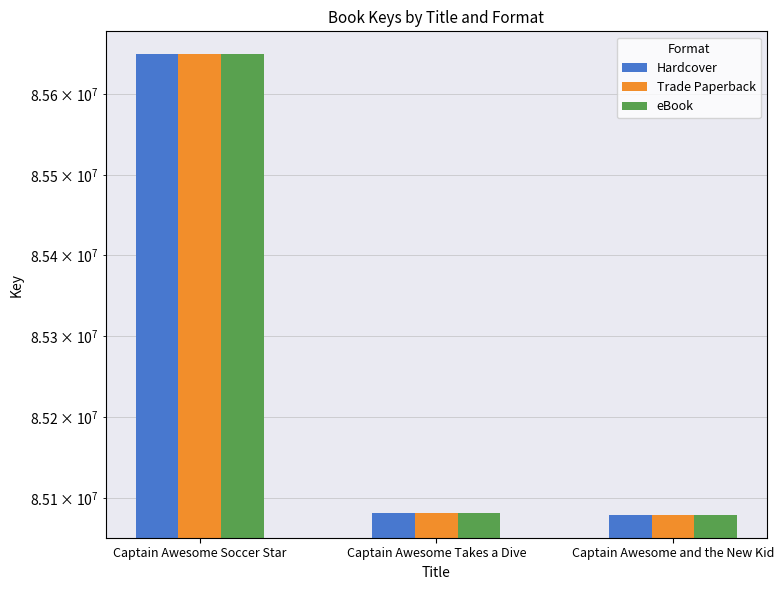

What is the average value of the Trade Paperback series?

85269845